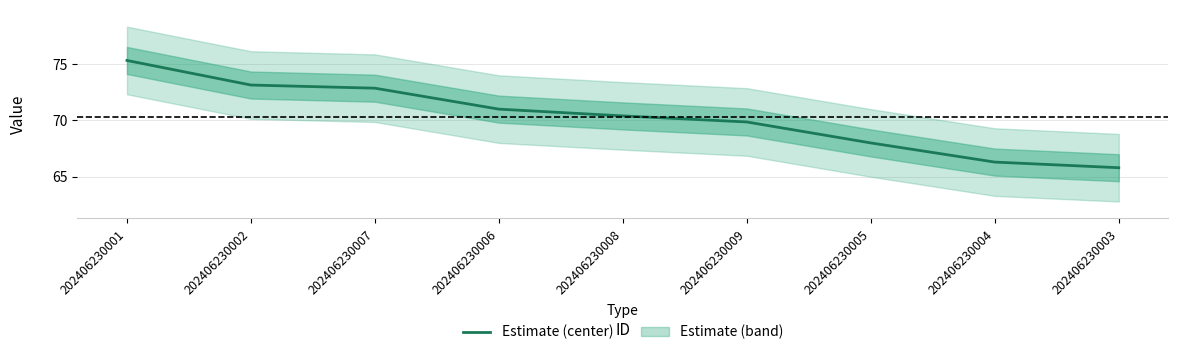

List the labels in order of value, smallest first.

202406230003, 202406230004, 202406230005, 202406230009, 202406230008, 202406230006, 202406230007, 202406230002, 202406230001